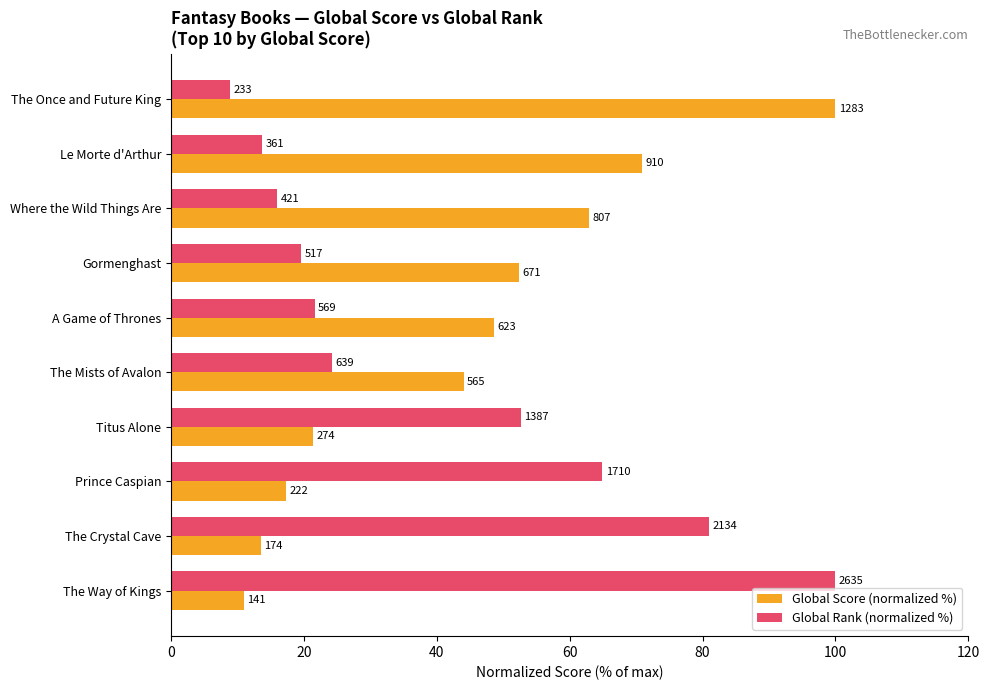

What are all the series names shown in the legend?

Global Score (normalized %), Global Rank (normalized %)